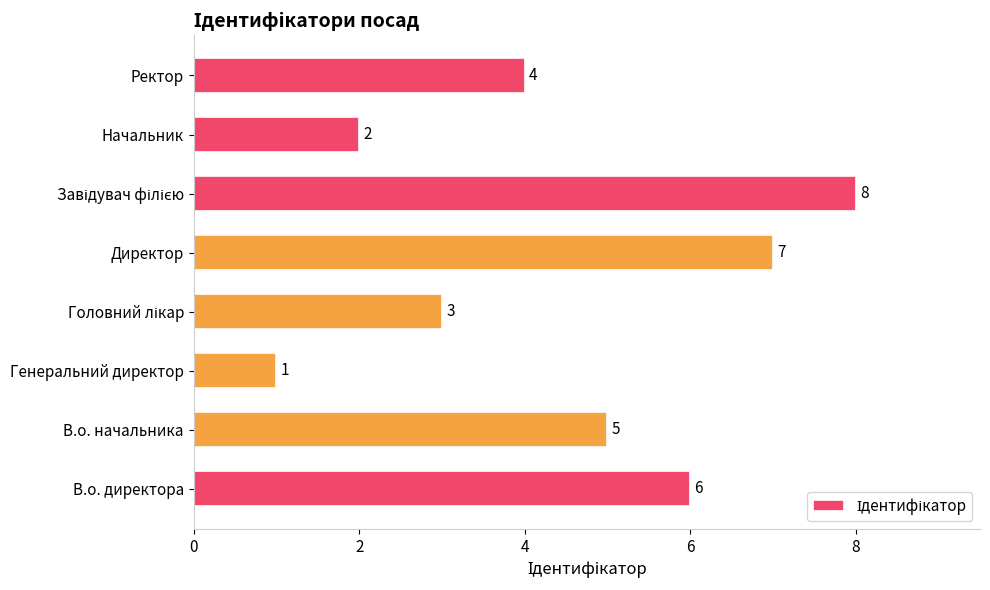

Is it true that the value at В.о. директора is 6?

True